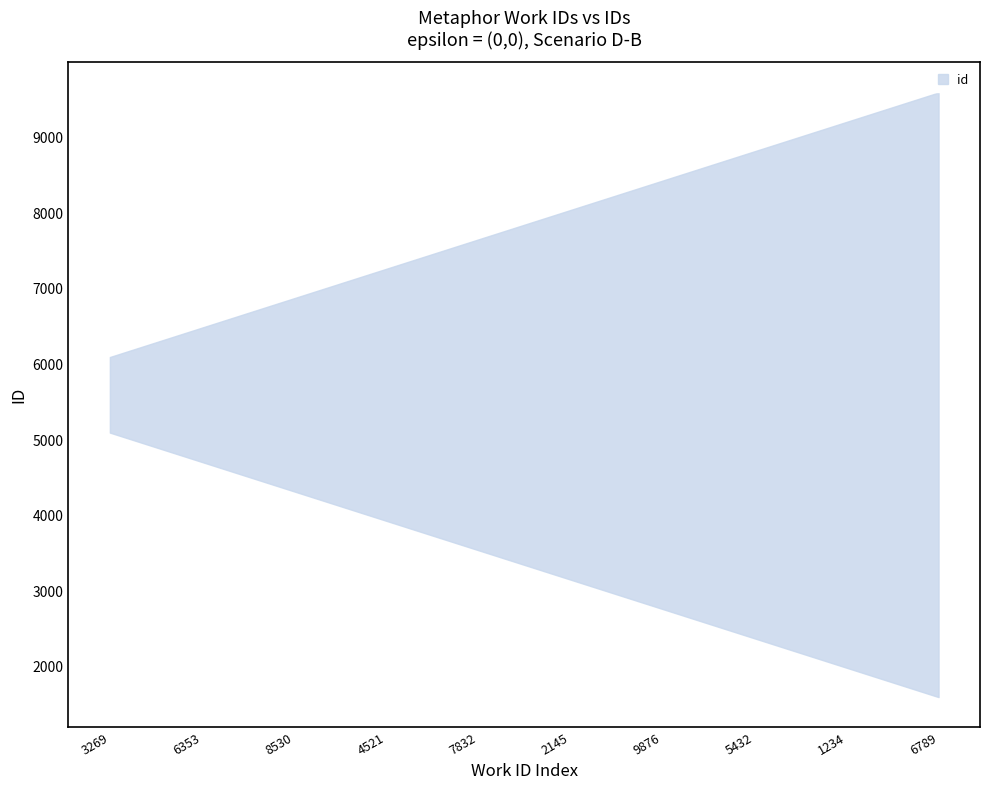

How many lines are shown in the chart?

1